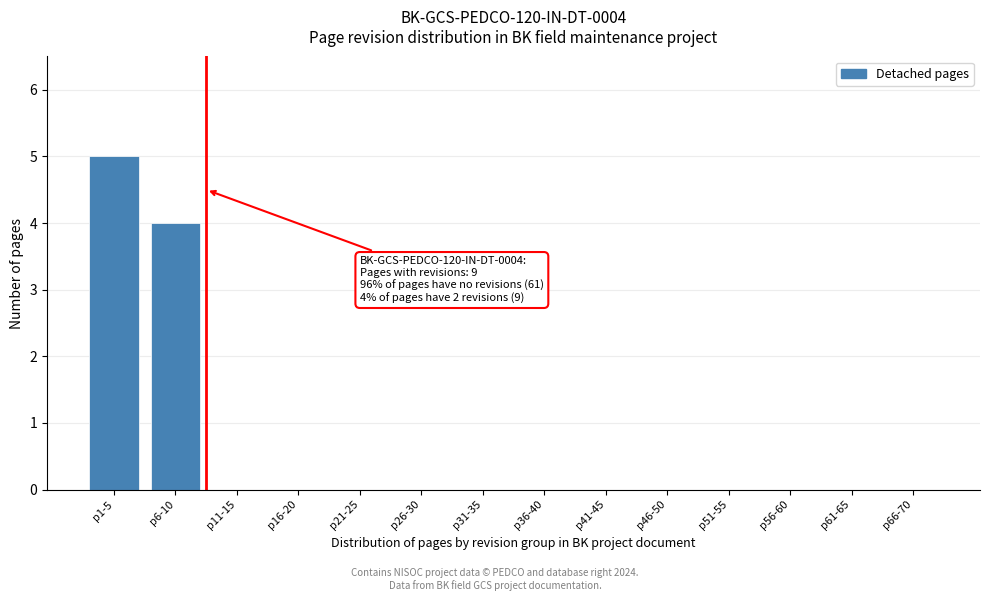

Reading left to right, what are all the values shown in this chart?

p1-5=5	p6-10=4	p11-15=0	p16-20=0	p21-25=0	p26-30=0	p31-35=0	p36-40=0	p41-45=0	p46-50=0	p51-55=0	p56-60=0	p61-65=0	p66-70=0